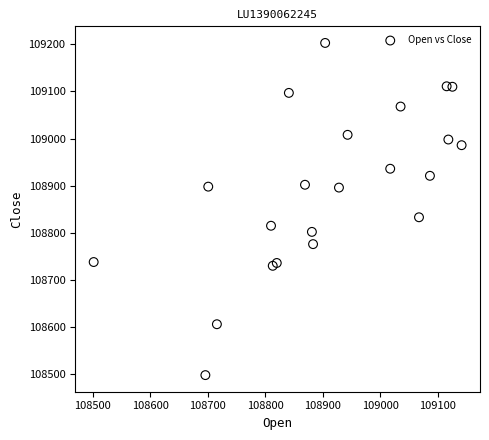

What Y value in the scatter plot is closest to 108850?

108833